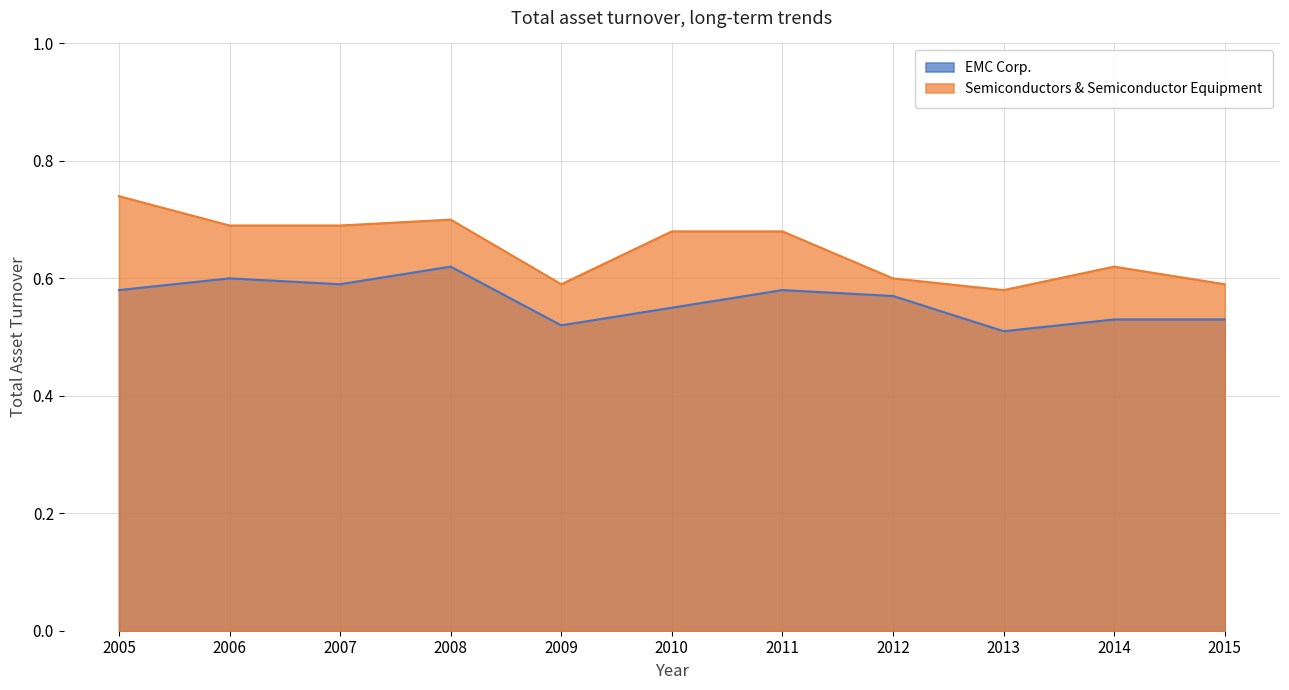

What is the spread (max minus min) of values at 2005?

0.2